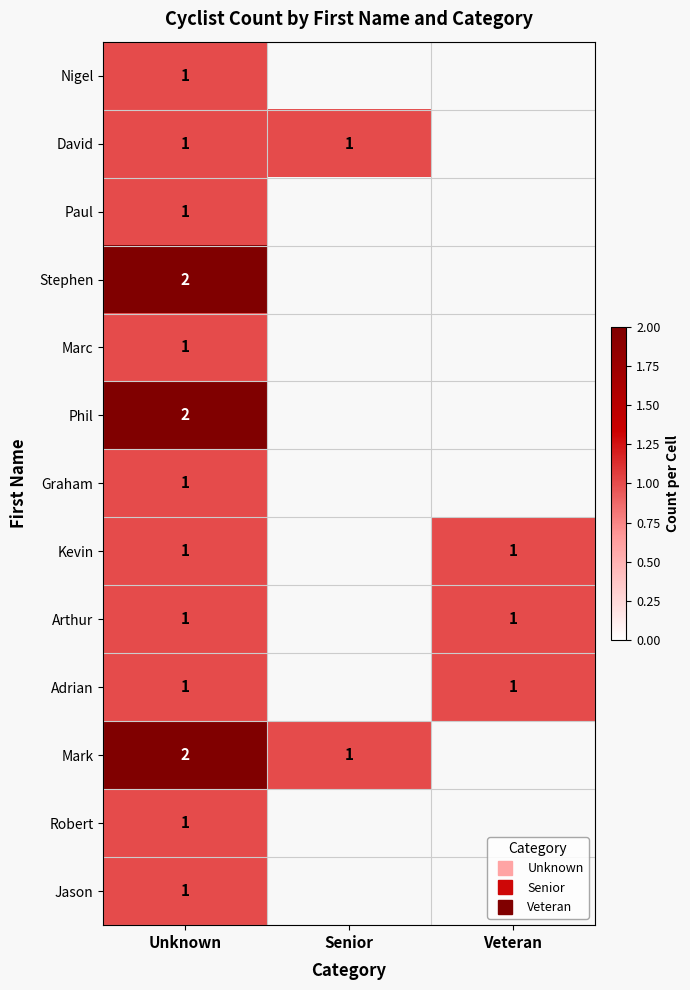

What is the total value across all series at Unknown?

16.0